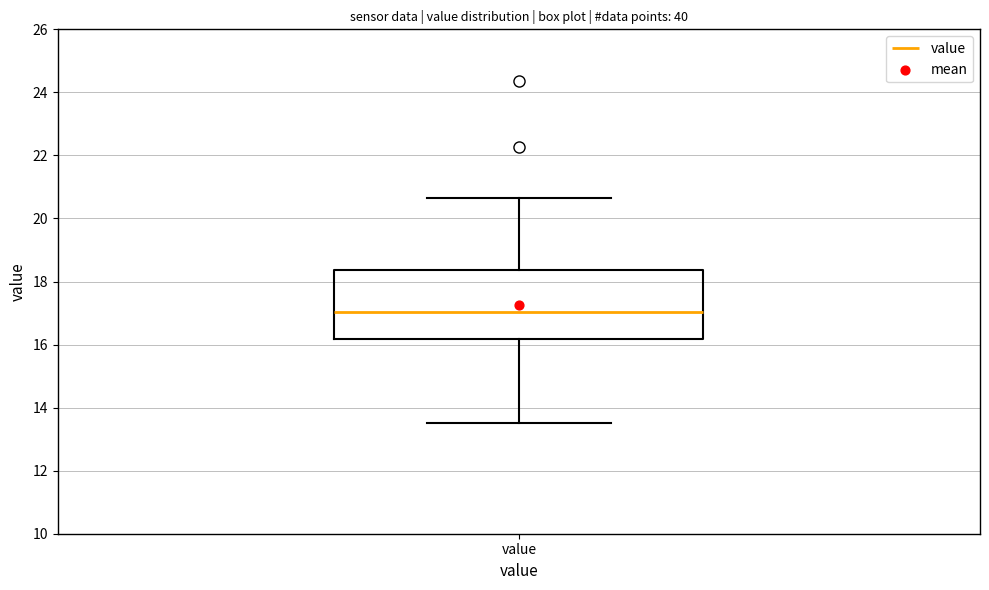

Where is the lower edge of the box for value on the y-axis? The values are not printed on the chart, so give them approximately, as read against the axis.

16.2